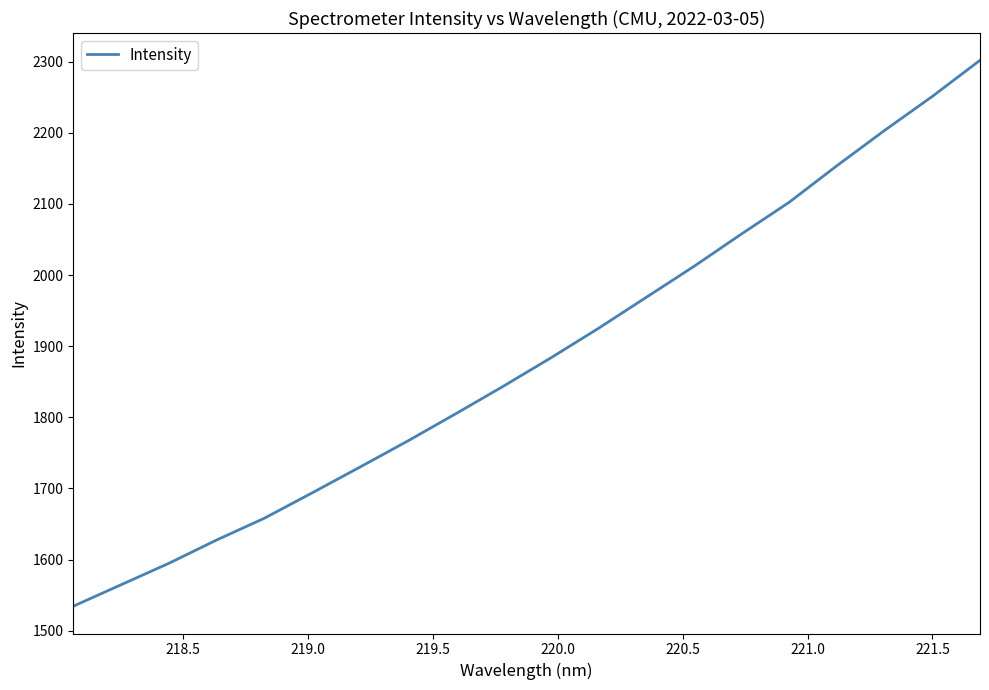

What is the minimum value shown in the chart?

1534.5